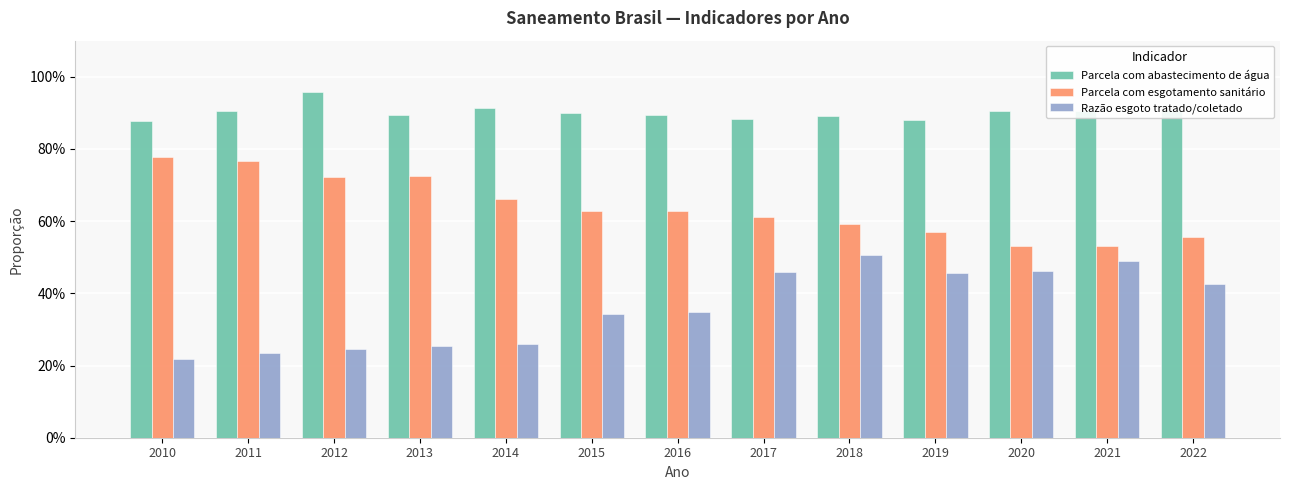

Does the chart contain any negative values?

No